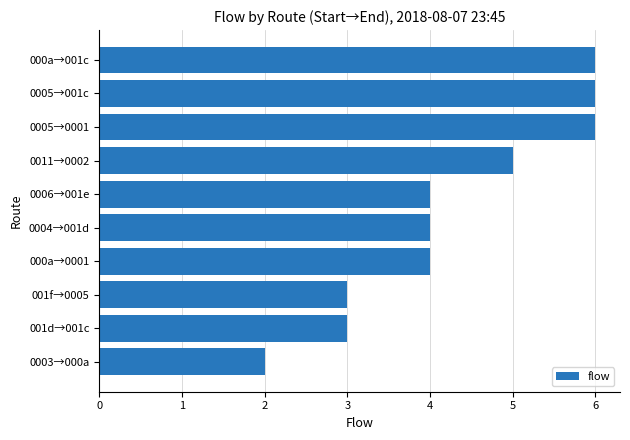

Count the number of categories in the chart.

10